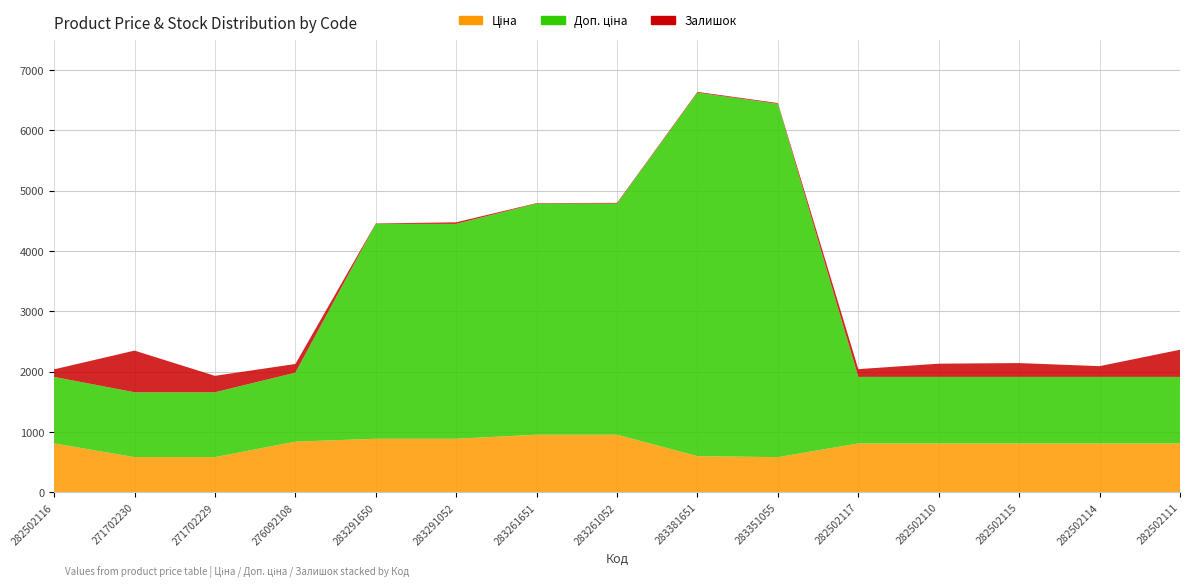

Reading left to right, extract all data points from this chart.

Ціна: 813.0	586.0	586.0	842.8	889.9	889.9	957.1	957.1	602.1	585.3	813.0	813.0	813.0	813.0	813.0
Доп. ціна: 1101.8	1074.5	1074.5	1142.1	3559.7	3559.7	3828.4	3828.4	6020.8	5852.9	1101.8	1101.8	1101.8	1101.8	1101.8
Залишок: 125.0	690.0	272.0	144.0	7.0	26.0	8.0	12.0	13.0	13.0	129.0	219.0	229.0	178.0	450.0